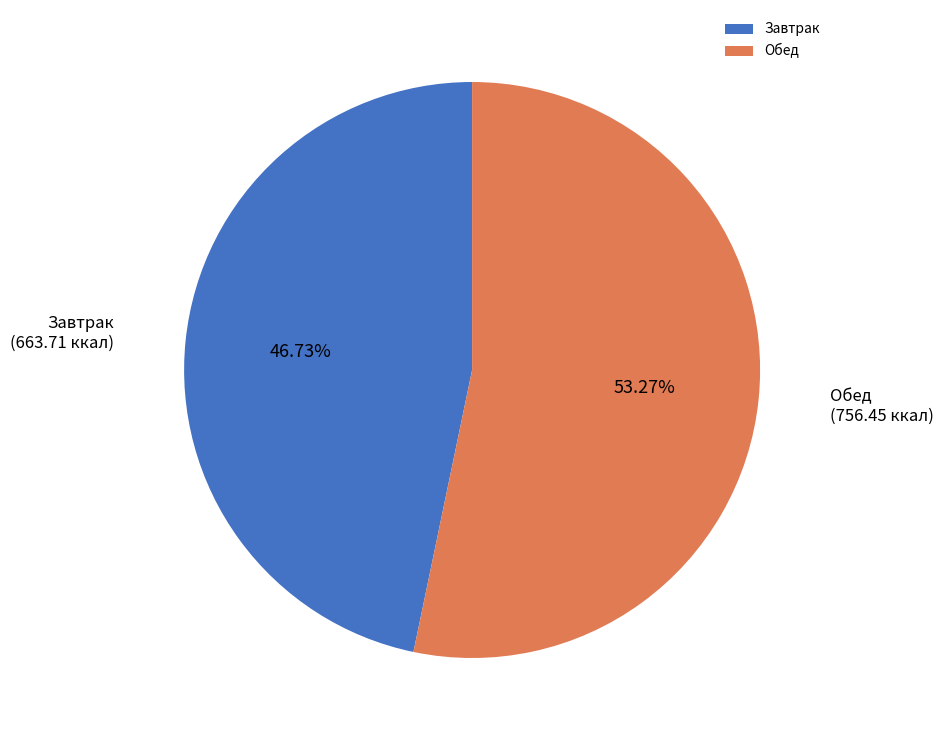

Between Обед and Завтрак, which is larger?

Обед